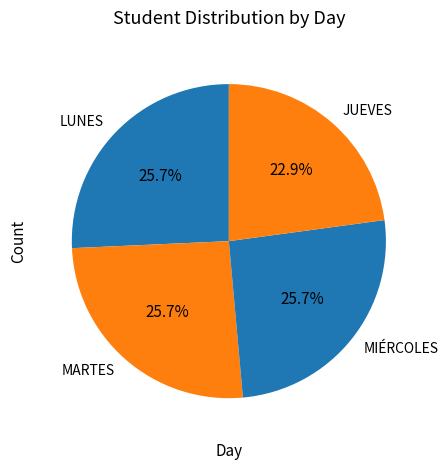

True or false: JUEVES accounts for 23% of the total.

True